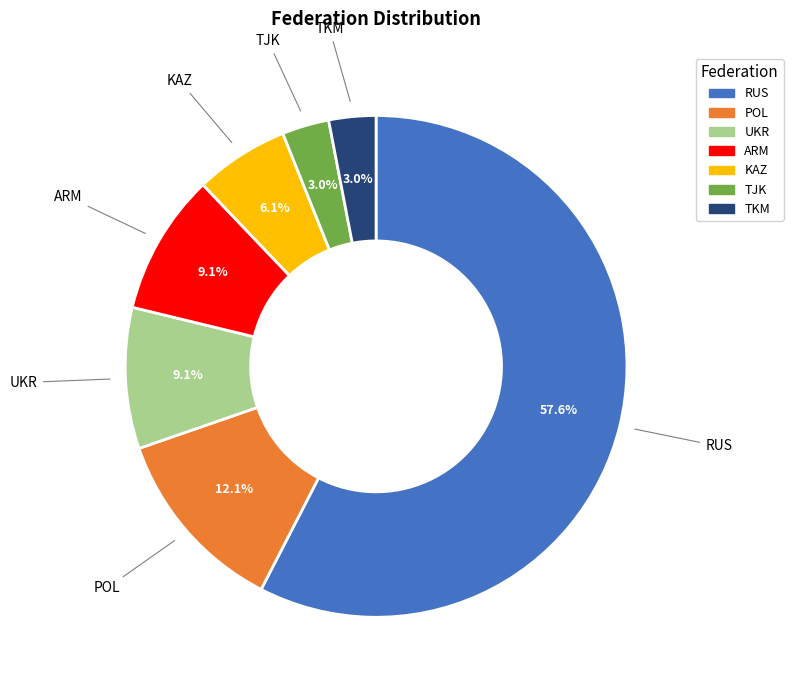

What percentage do ARM and TJK together represent?

12.1%